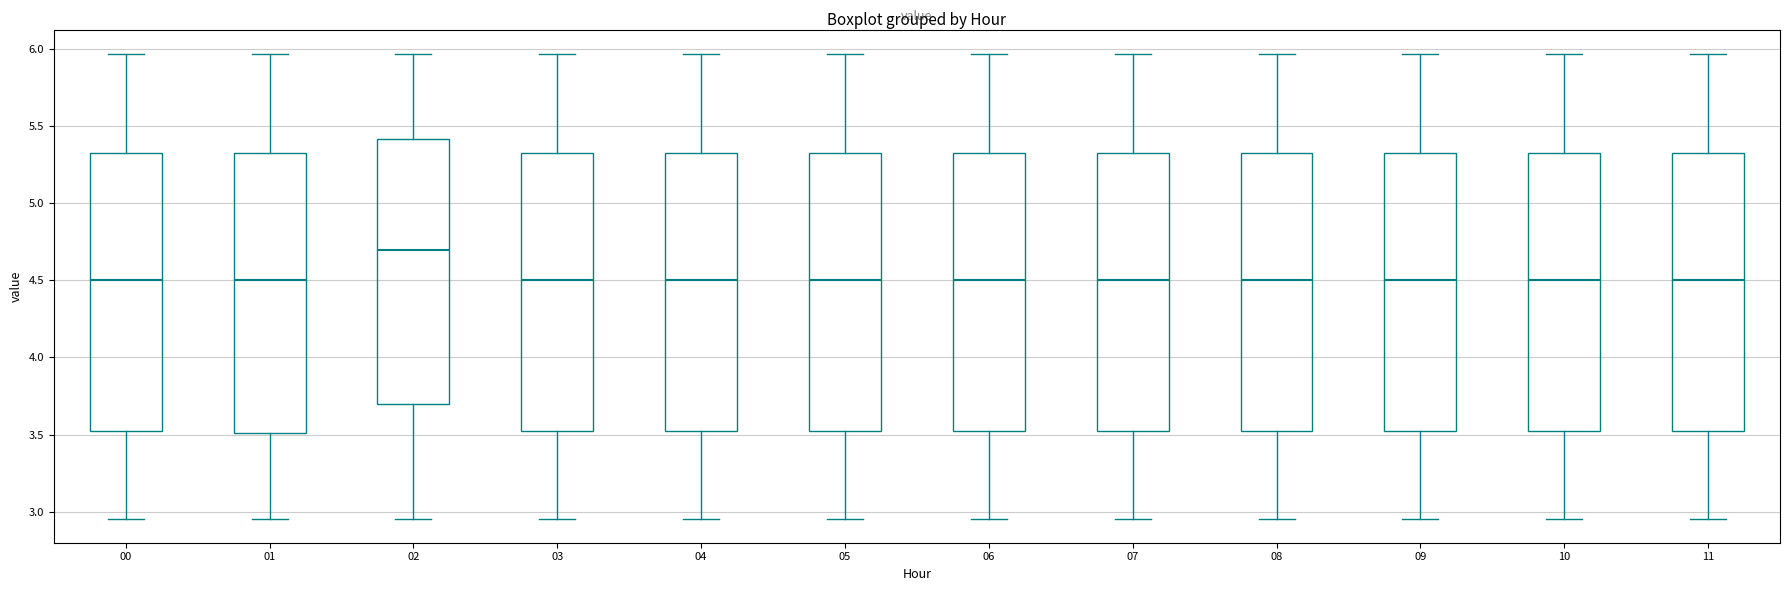

Reading left to right, transcribe this box plot: for each box, give where its median line is, the range the box spans, and where its two whiskers end, as read against the y-axis. The values are not printed on the chart, so give them approximately, as read against the axis.

00: median 4.50, box 3.50 to 5.35, whiskers 2.95 to 5.95
01: median 4.50, box 3.50 to 5.35, whiskers 2.95 to 5.95
02: median 4.70, box 3.70 to 5.40, whiskers 2.95 to 5.95
03: median 4.50, box 3.50 to 5.35, whiskers 2.95 to 5.95
04: median 4.50, box 3.50 to 5.35, whiskers 2.95 to 5.95
05: median 4.50, box 3.50 to 5.35, whiskers 2.95 to 5.95
06: median 4.50, box 3.50 to 5.35, whiskers 2.95 to 5.95
07: median 4.50, box 3.50 to 5.35, whiskers 2.95 to 5.95
08: median 4.50, box 3.50 to 5.35, whiskers 2.95 to 5.95
09: median 4.50, box 3.50 to 5.35, whiskers 2.95 to 5.95
10: median 4.50, box 3.50 to 5.35, whiskers 2.95 to 5.95
11: median 4.50, box 3.50 to 5.35, whiskers 2.95 to 5.95